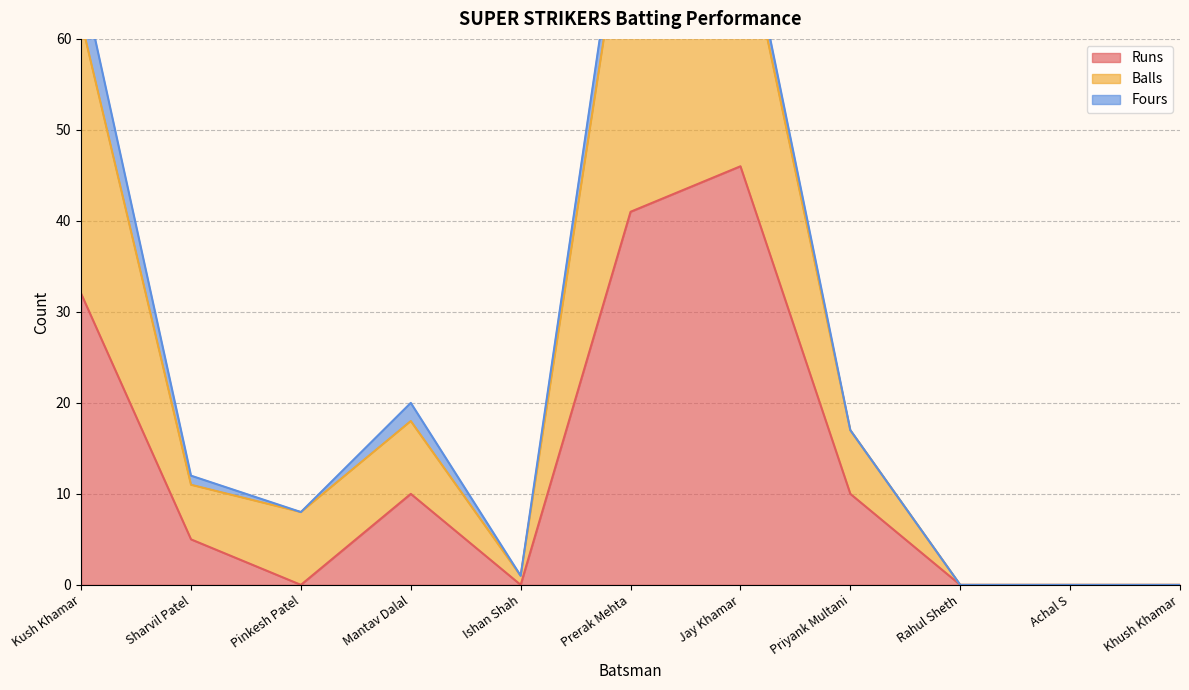

Does the chart display data point markers on the line(s)?

No